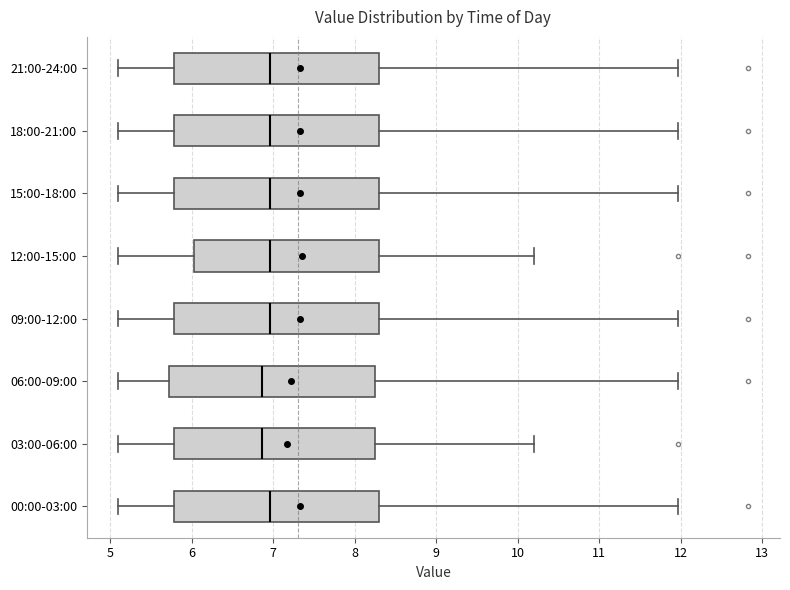

Reading bottom to top, read every box against the x-axis: the position of its median line, the range the box covers, and the ends of its whiskers. The values are not printed on the chart, so give them approximately, as read against the axis.

00:00-03:00: median 7.0, box 5.8 to 8.3, whiskers 5.1 to 12.0
03:00-06:00: median 6.9, box 5.8 to 8.2, whiskers 5.1 to 10.2
06:00-09:00: median 6.9, box 5.7 to 8.2, whiskers 5.1 to 12.0
09:00-12:00: median 7.0, box 5.8 to 8.3, whiskers 5.1 to 12.0
12:00-15:00: median 7.0, box 6.0 to 8.3, whiskers 5.1 to 10.2
15:00-18:00: median 7.0, box 5.8 to 8.3, whiskers 5.1 to 12.0
18:00-21:00: median 7.0, box 5.8 to 8.3, whiskers 5.1 to 12.0
21:00-24:00: median 7.0, box 5.8 to 8.3, whiskers 5.1 to 12.0